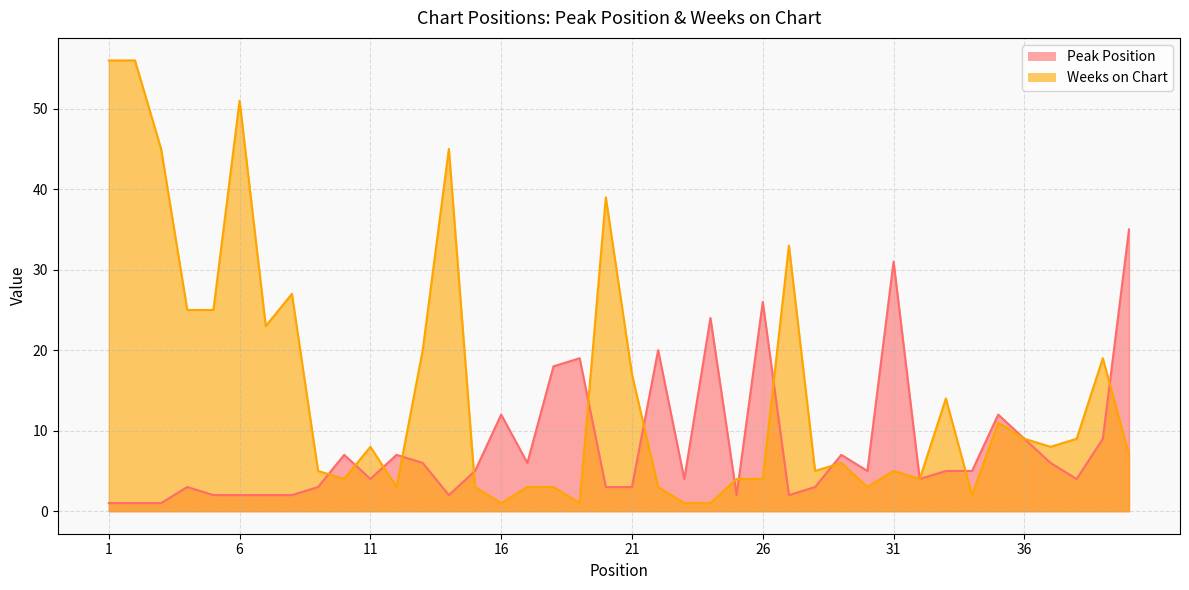

Which series ends up on top after the final intersection of Weeks on Chart and Peak Position?

Peak Position